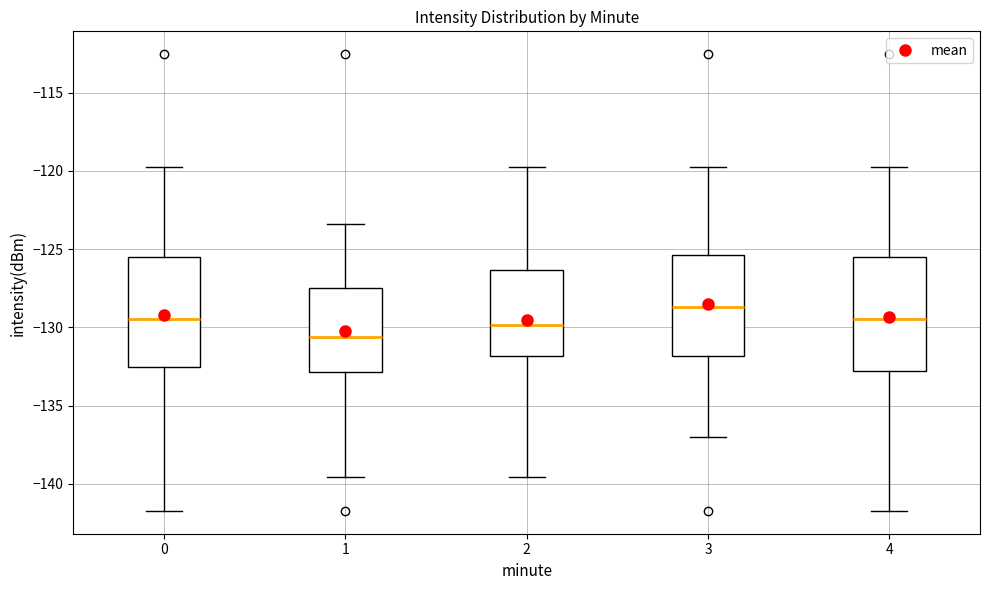

Reading left to right, read every box against the y-axis: the position of its median line, the range the box covers, and the ends of its whiskers. The values are not printed on the chart, so give them approximately, as read against the axis.

0: median -129.5, box -132.5 to -125.5, whiskers -141.5 to -120.0
1: median -130.5, box -133.0 to -127.5, whiskers -139.5 to -123.5
2: median -130.0, box -132.0 to -126.5, whiskers -139.5 to -120.0
3: median -128.5, box -132.0 to -125.5, whiskers -137.0 to -120.0
4: median -129.5, box -133.0 to -125.5, whiskers -141.5 to -120.0